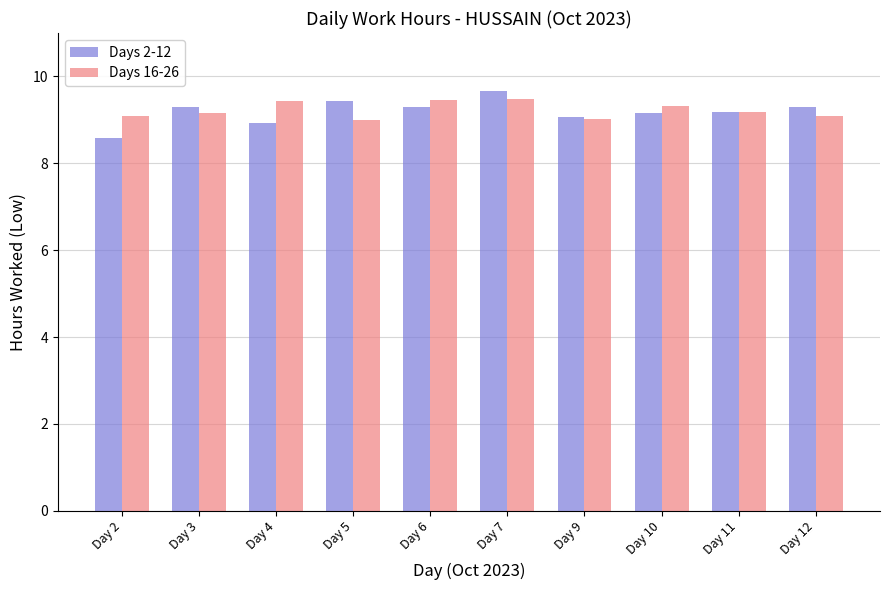

What is the total value across all series at Day 7?

19.1